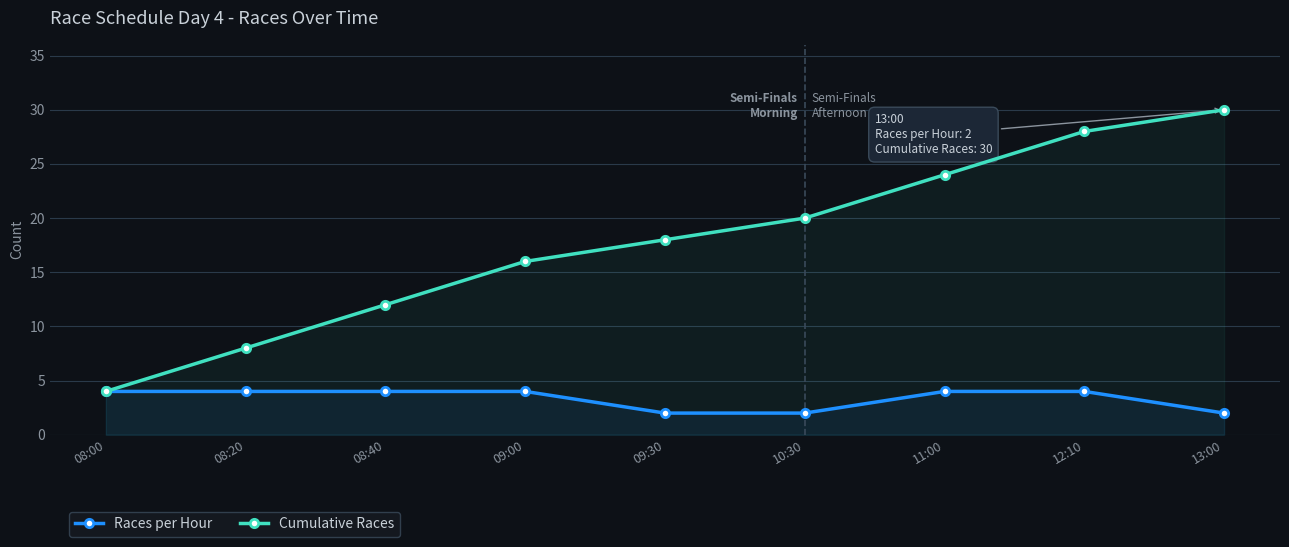

Read the Cumulative Races value at 12:10.

28